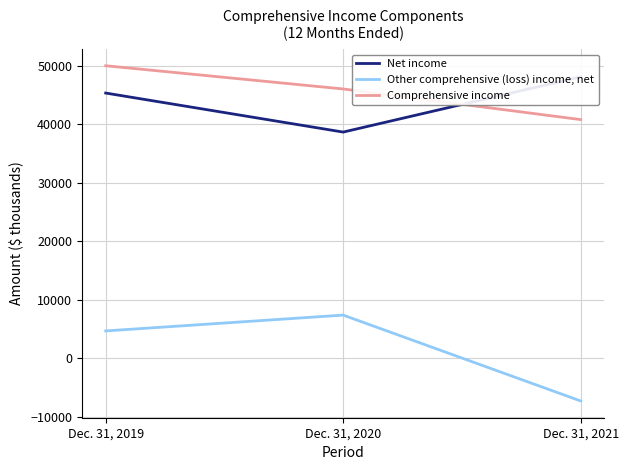

What is the sum of all Other comprehensive (loss) income, net values?

4727